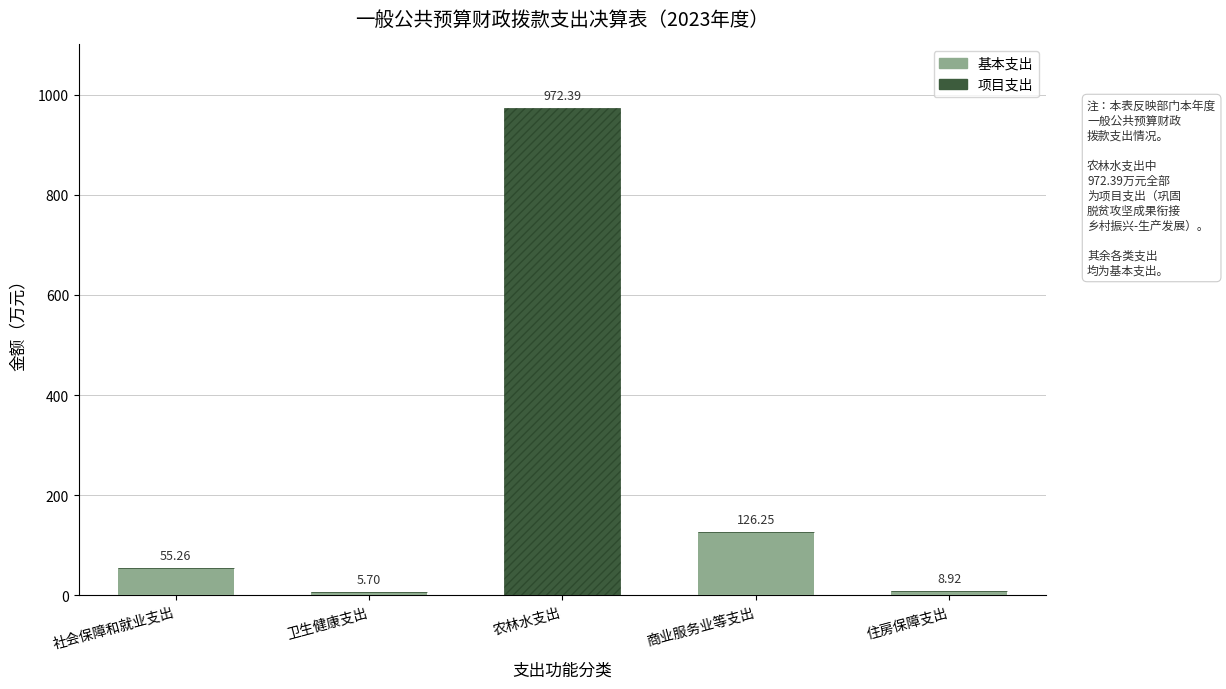

Which category has the highest value in the 基本支出 series?

商业服务业等支出